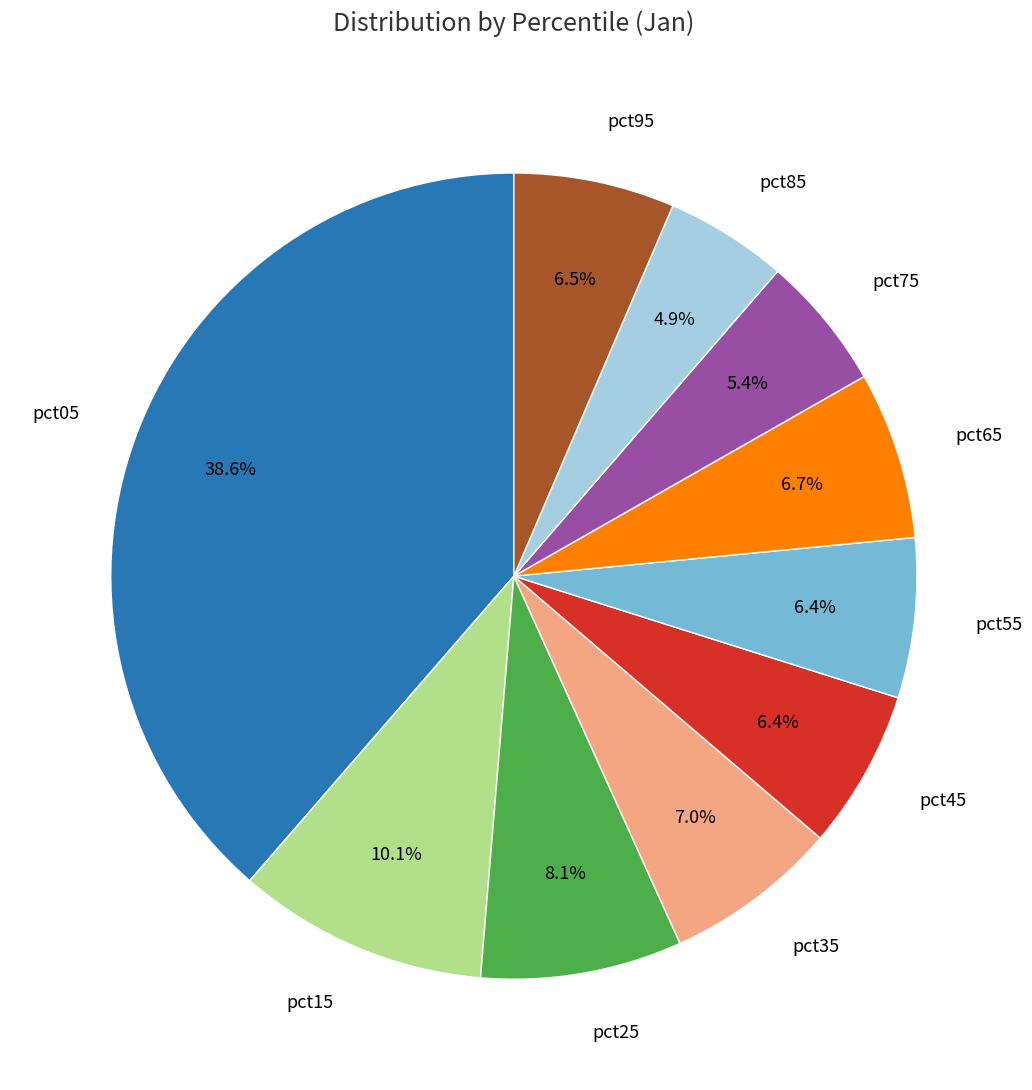

Between pct65 and pct25, which is larger?

pct25